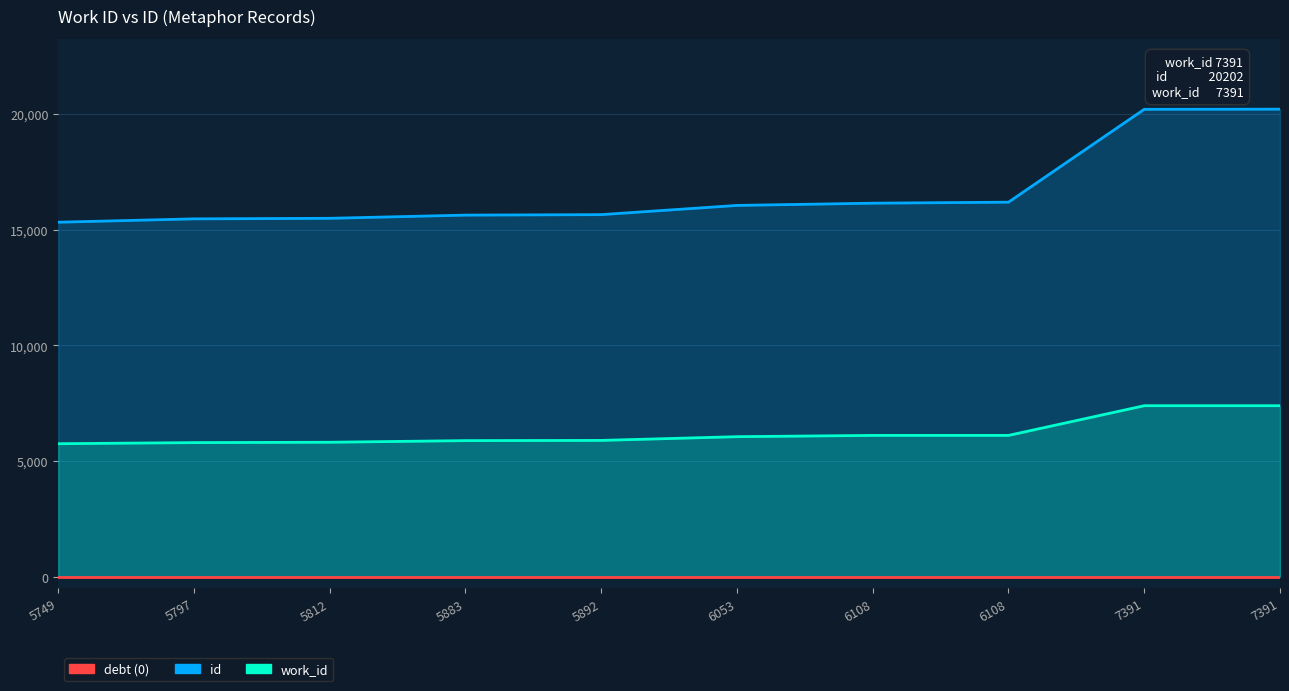

Reading left to right, extract all data points from this chart.

id: 5749=15318	5797=15463	5812=15487	5883=15625	5892=15646	6053=16044	6108=16140	6108=16184	7391=20196	7391=20202
work_id: 5749=5749	5797=5797	5812=5812	5883=5883	5892=5892	6053=6053	6108=6108	6108=6108	7391=7391	7391=7391
debt (0): 5749=0	5797=0	5812=0	5883=0	5892=0	6053=0	6108=0	6108=0	7391=0	7391=0